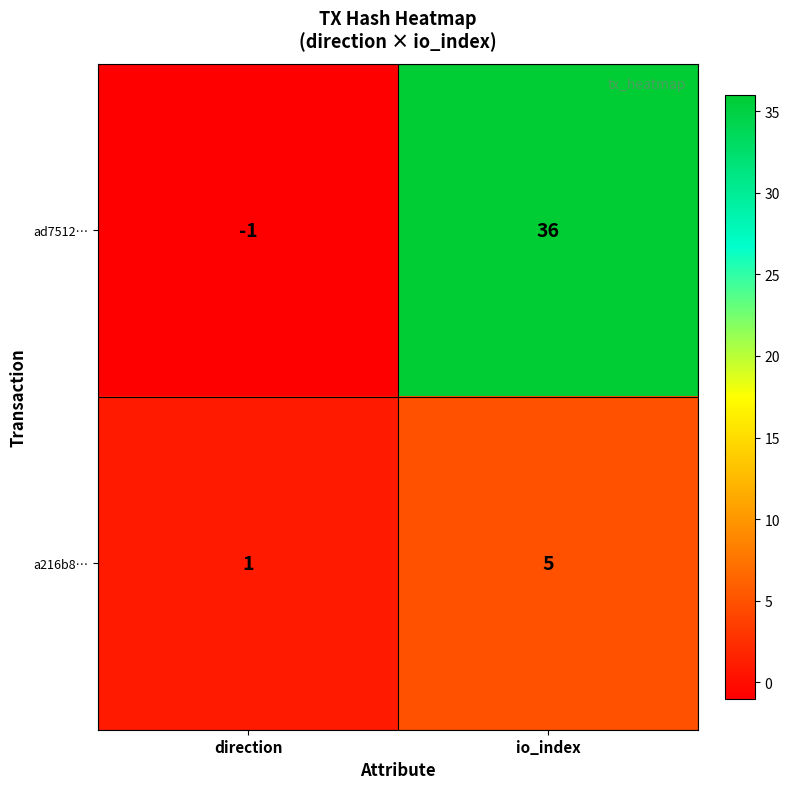

Reading left to right, extract all data points from this chart.

ad7512…: direction=-1	io_index=36
a216b8…: direction=1	io_index=5